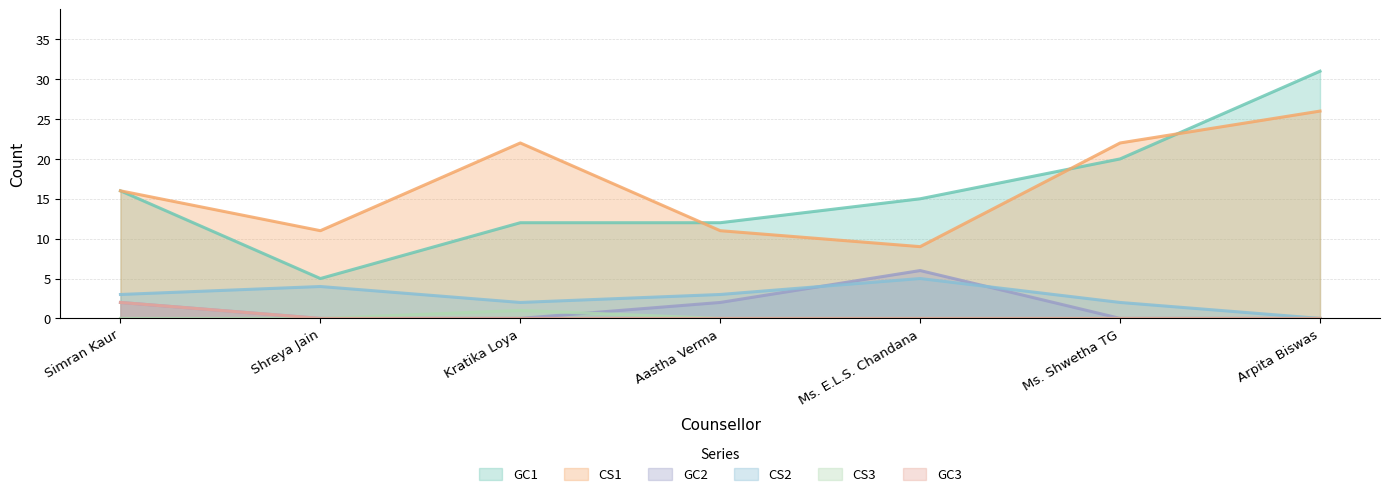

Reading left to right, transcribe all the data shown in this chart.

GC1: Simran Kaur=16	Shreya Jain=5	Kratika Loya=12	Aastha Verma=12	Ms. E.L.S. Chandana=15	Ms. Shwetha TG=20	Arpita Biswas=31
CS1: Simran Kaur=16	Shreya Jain=11	Kratika Loya=22	Aastha Verma=11	Ms. E.L.S. Chandana=9	Ms. Shwetha TG=22	Arpita Biswas=26
CS2: Simran Kaur=3	Shreya Jain=4	Kratika Loya=2	Aastha Verma=3	Ms. E.L.S. Chandana=5	Ms. Shwetha TG=2	Arpita Biswas=0
GC2: Simran Kaur=2	Shreya Jain=0	Kratika Loya=0	Aastha Verma=2	Ms. E.L.S. Chandana=6	Ms. Shwetha TG=0	Arpita Biswas=0
CS3: Simran Kaur=0	Shreya Jain=0	Kratika Loya=1	Aastha Verma=0	Ms. E.L.S. Chandana=0	Ms. Shwetha TG=0	Arpita Biswas=0
GC3: Simran Kaur=2	Shreya Jain=0	Kratika Loya=0	Aastha Verma=0	Ms. E.L.S. Chandana=0	Ms. Shwetha TG=0	Arpita Biswas=0